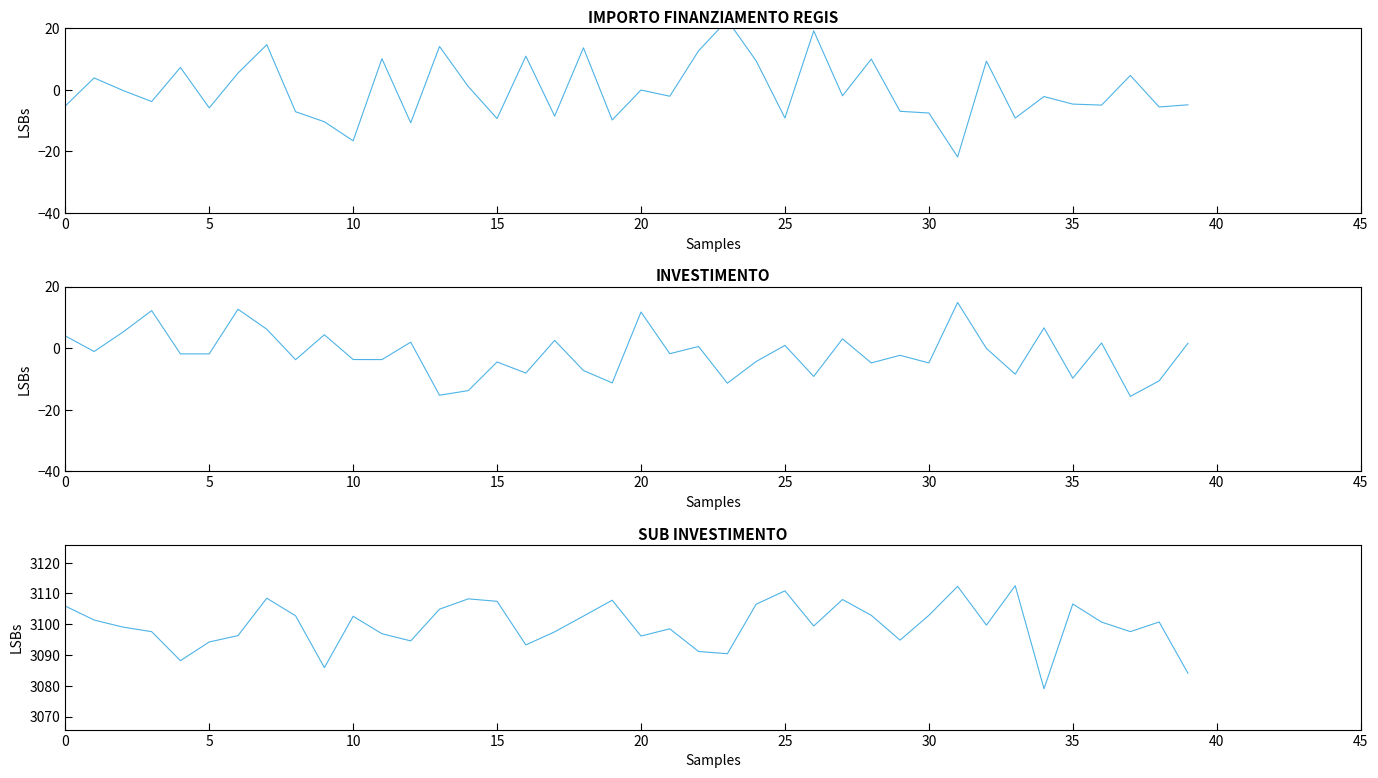

True or false: SUB INVESTIMENTO and INVESTIMENTO intersect in this chart.

False